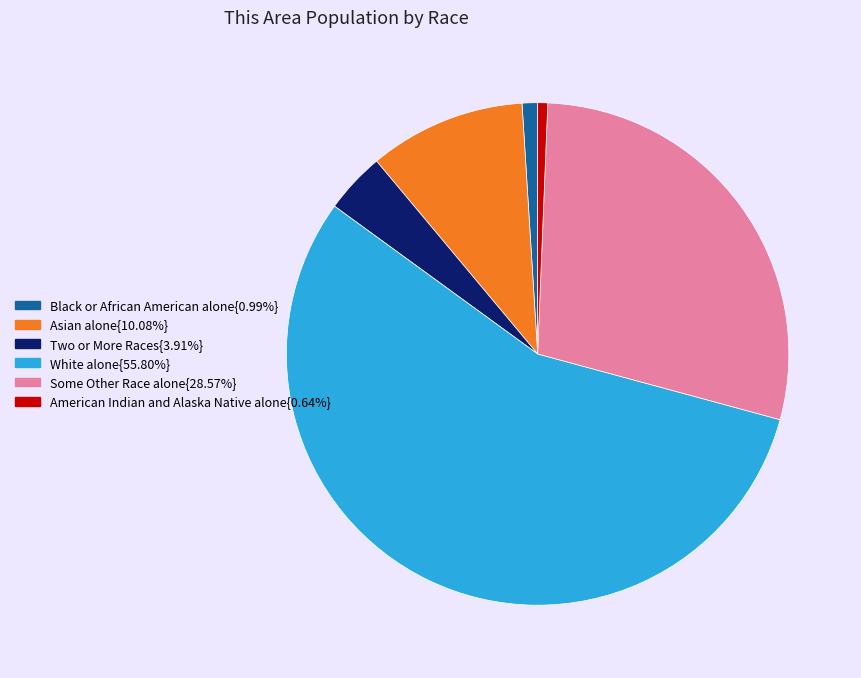

Is there a majority slice in this chart?

Yes